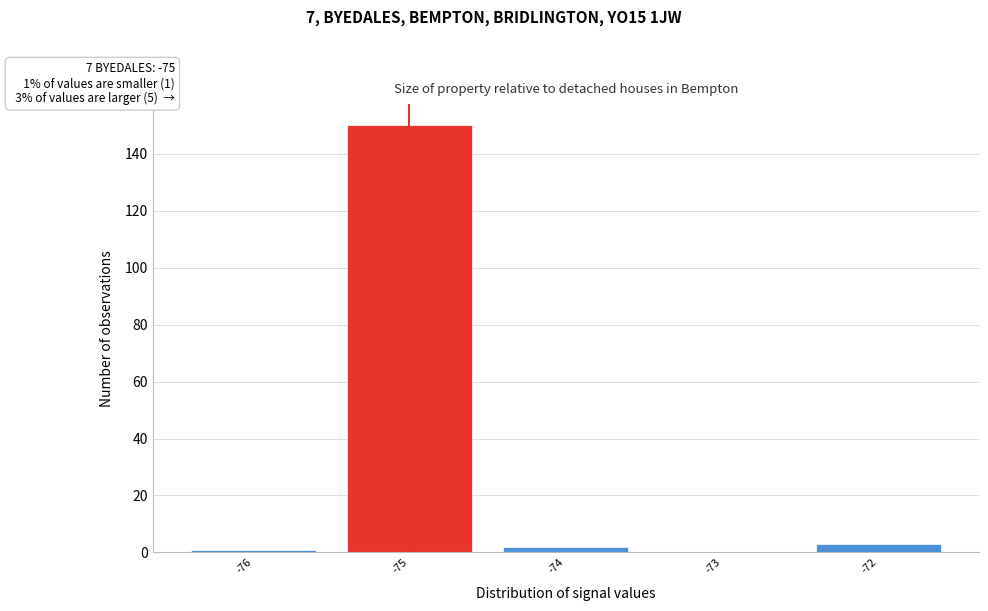

Over which range of the x-axis is the bar tallest?

-75.5 to -74.5